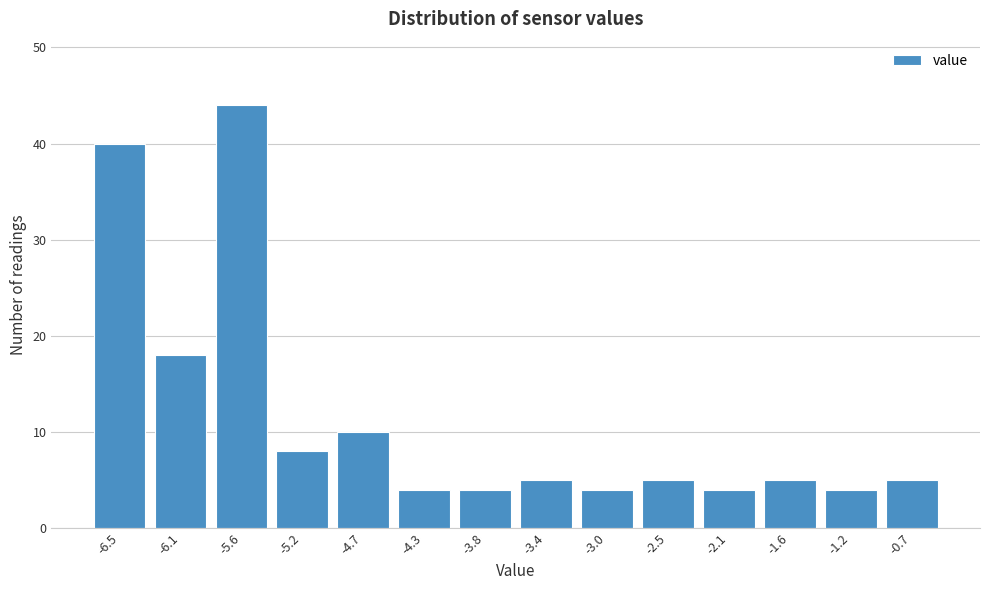

Reading left to right, list all the values displayed in this chart.

-6.5=40	-6.1=18	-5.6=44	-5.2=8	-4.7=10	-4.3=4	-3.8=4	-3.4=5	-3.0=4	-2.5=5	-2.1=4	-1.6=5	-1.2=4	-0.7=5